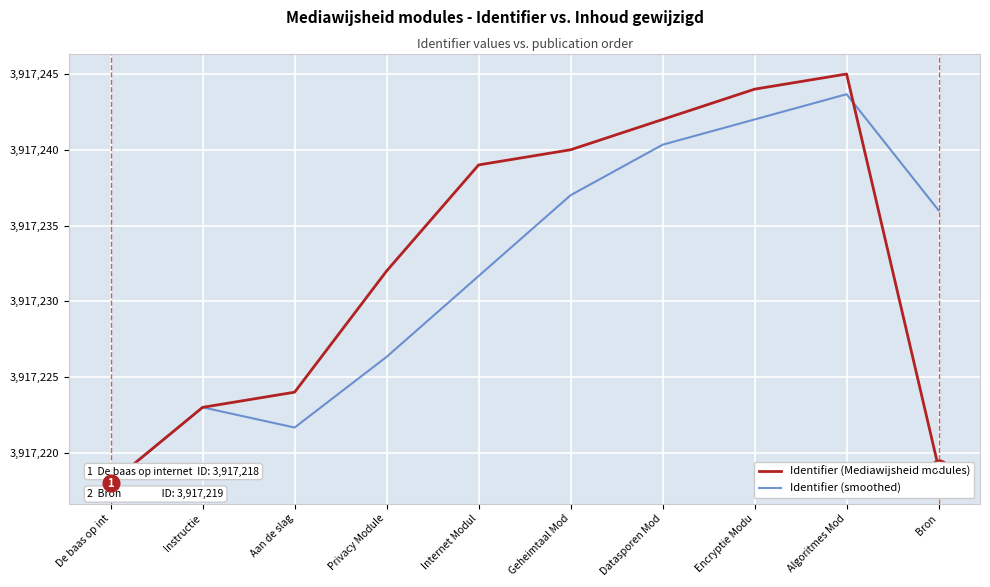

What position from the left is Datasporen Mod?

7